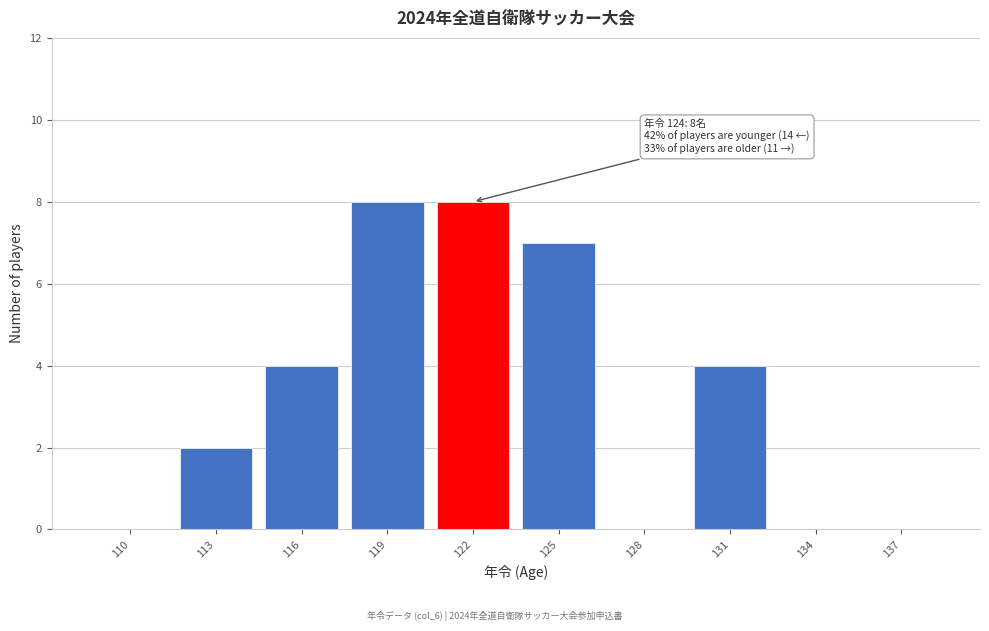

Reading left to right, list all the values displayed in this chart.

110=0	113=2	116=4	119=8	122=8	125=7	128=0	131=4	134=0	137=0